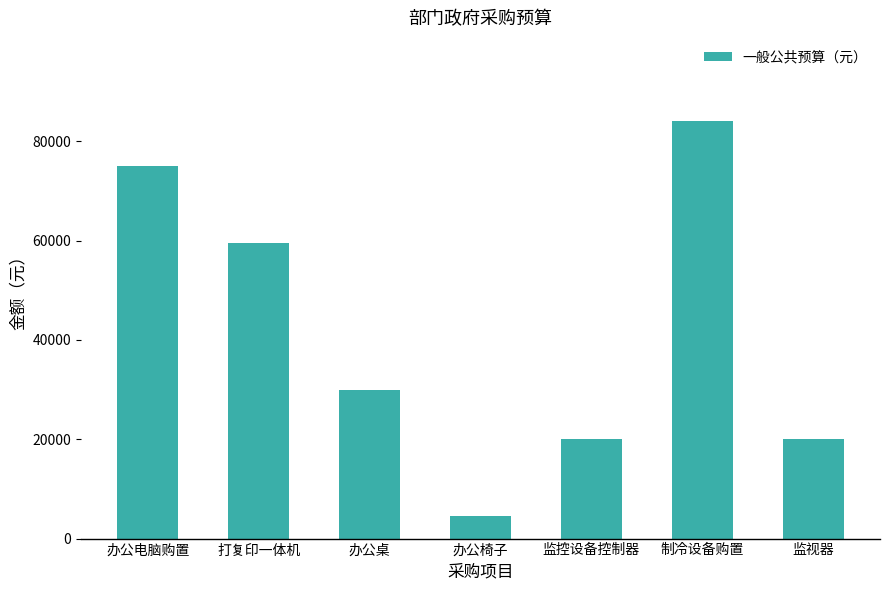

Reading right to left, what are all the values shown in this chart?

20000	84000	20000	4600	30000	59600	75000